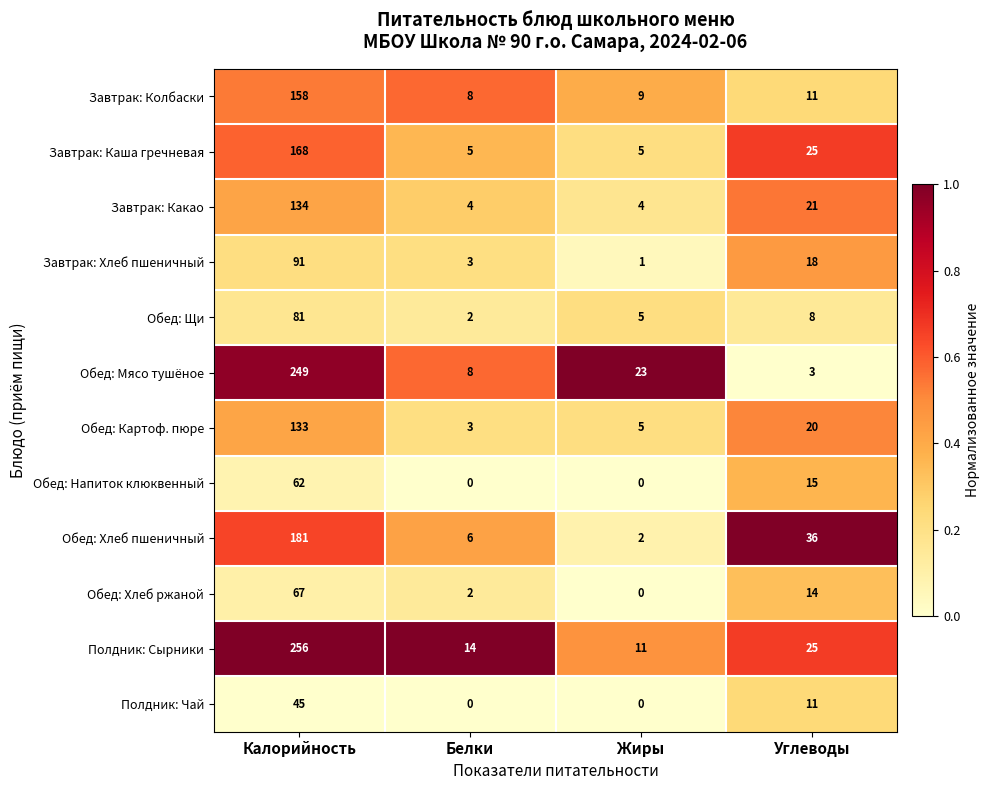

Rank the series by their maximum value, from lowest to highest.

Полдник: Чай, Обед: Напиток клюквенный, Обед: Хлеб ржаной, Обед: Щи, Завтрак: Хлеб пшеничный, Обед: Картоф. пюре, Завтрак: Какао, Завтрак: Колбаски, Завтрак: Каша гречневая, Обед: Хлеб пшеничный, Обед: Мясо тушёное, Полдник: Сырники